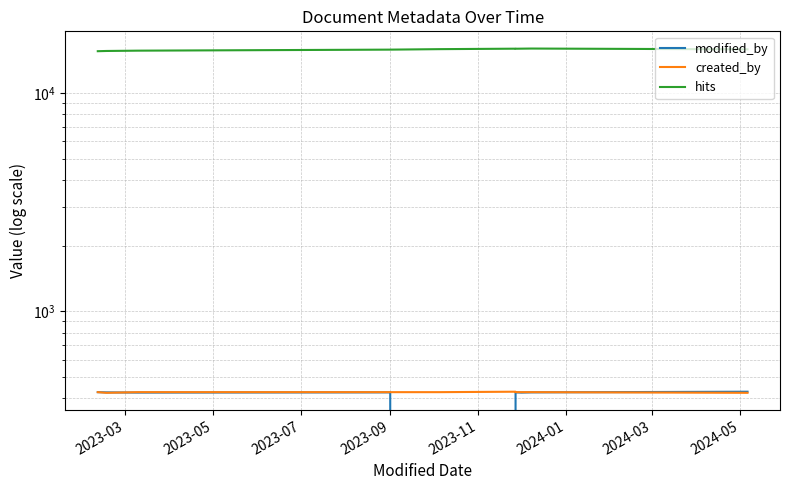

True or false: modified_by and created_by cross at least once.

True